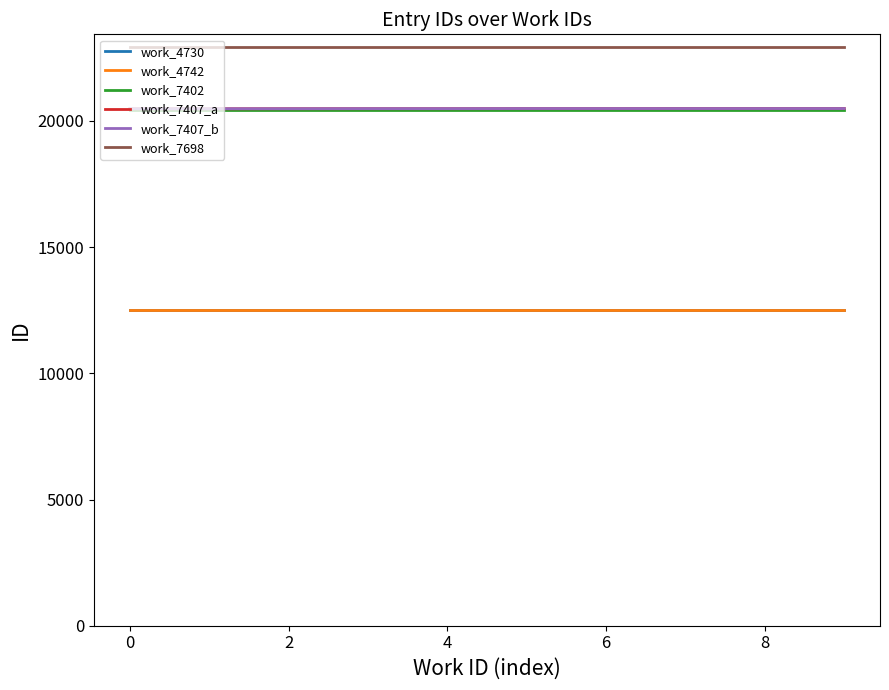

What are all the series names shown in the legend?

work_4730, work_4742, work_7402, work_7407_a, work_7407_b, work_7698